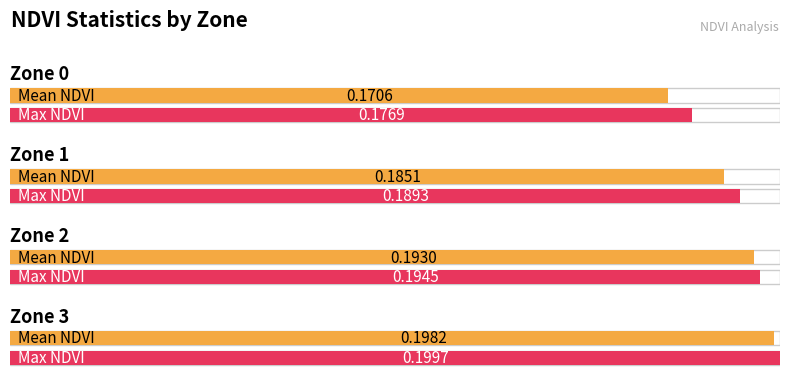

Does the chart contain stacked bars?

No